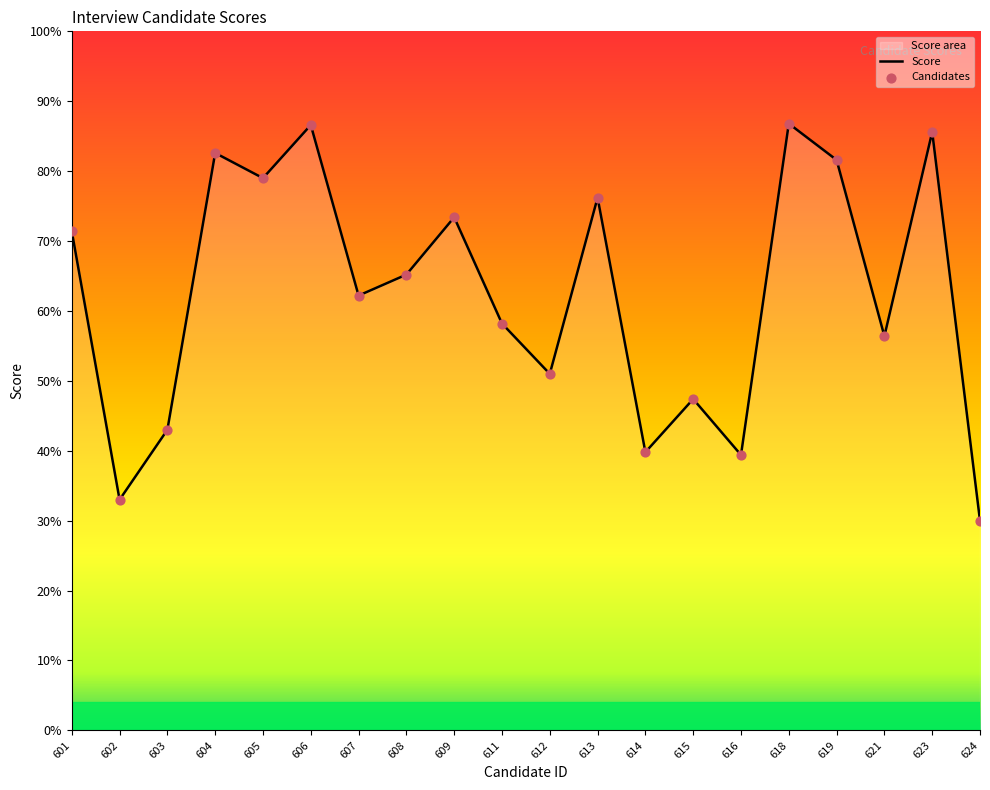

What is the change in value from 613 to 616?

-36.8